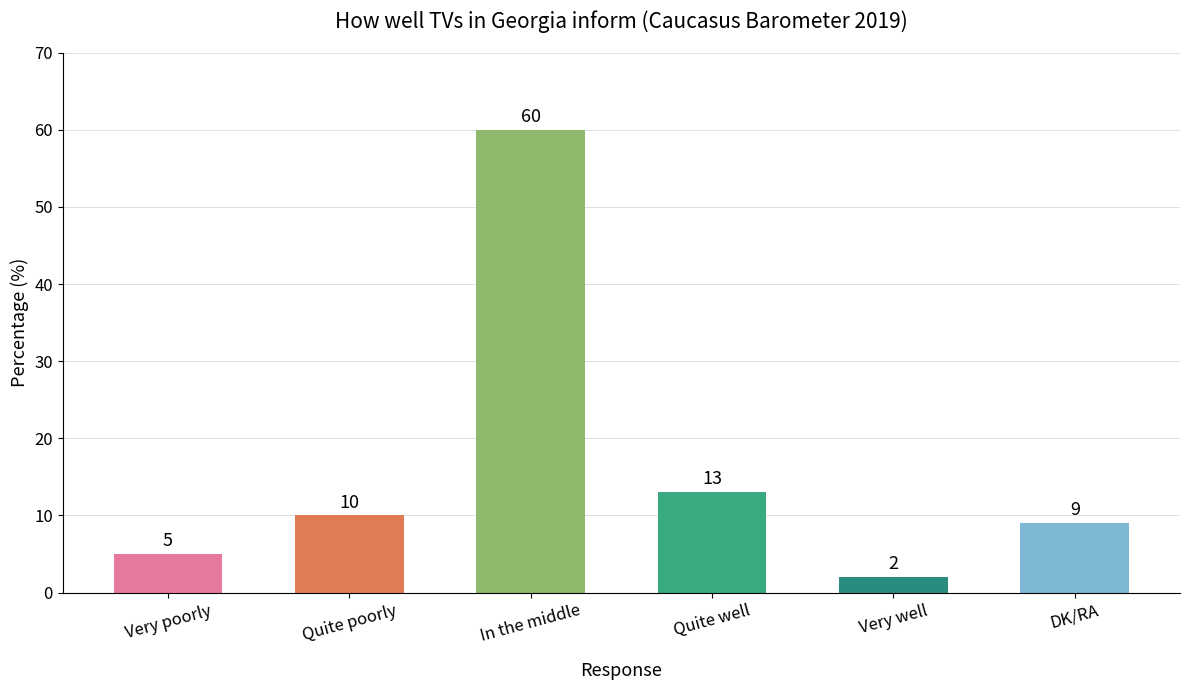

What is the difference between the maximum and minimum values?

58